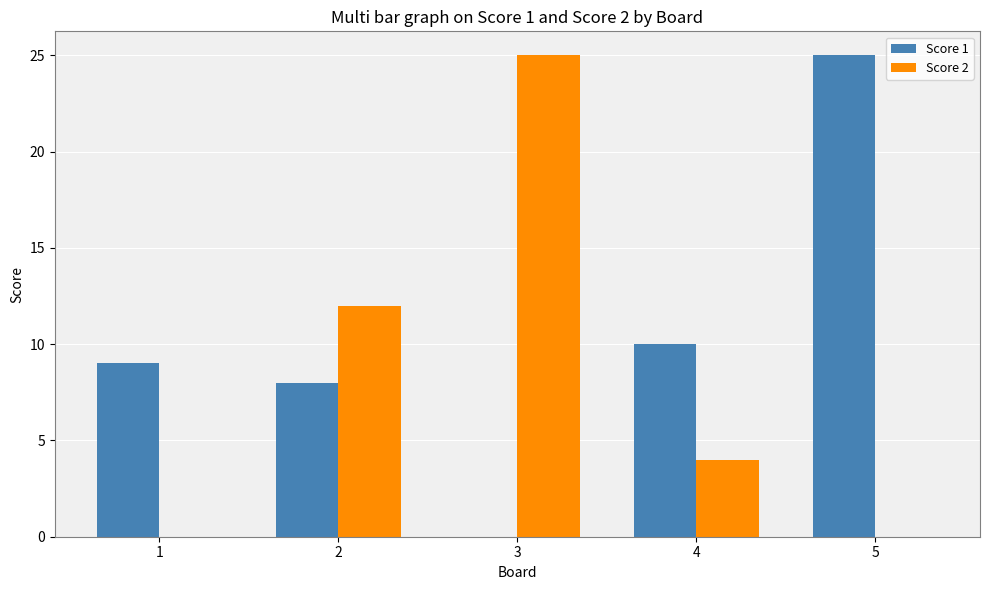

Which category has the highest value in the Score 1 series?

5